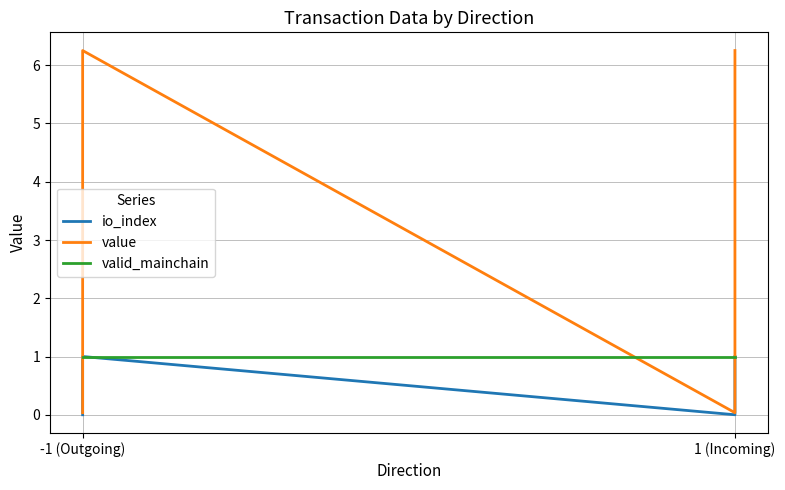

Reading left to right, extract all data points from this chart.

io_index: 0.0	1.0	0.0	1.0
value: 0.0	6.3	0.0	6.3
valid_mainchain: 1.0	1.0	1.0	1.0